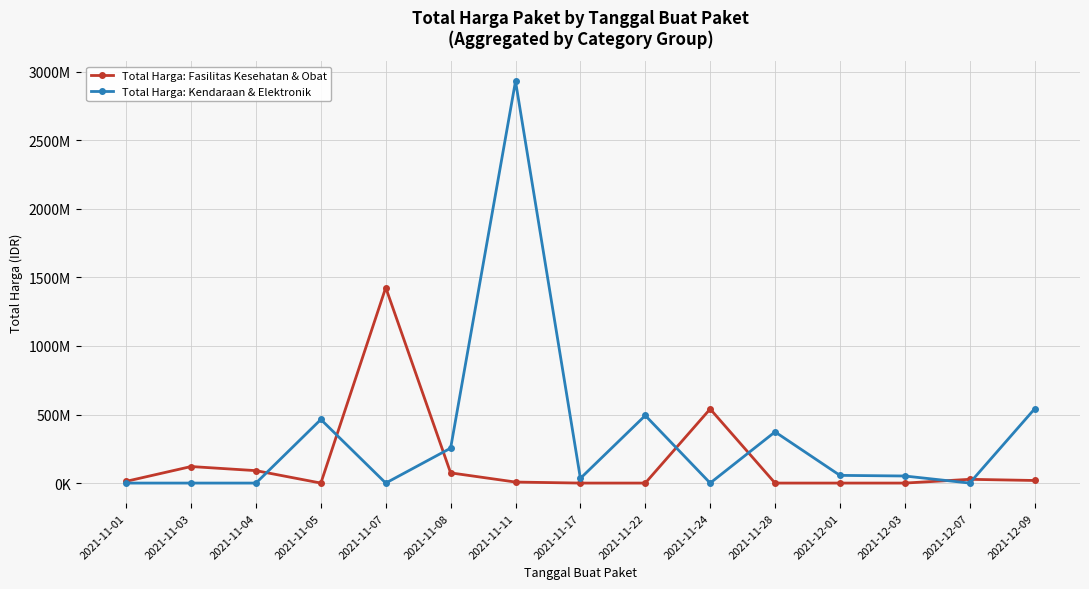

What are all the series names shown in the legend?

Total Harga: Fasilitas Kesehatan & Obat, Total Harga: Kendaraan & Elektronik